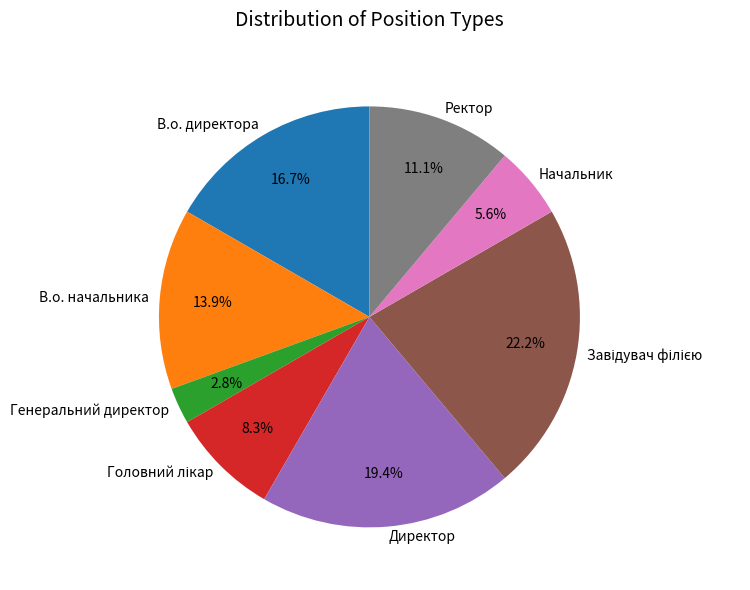

Does any single category account for the majority?

No